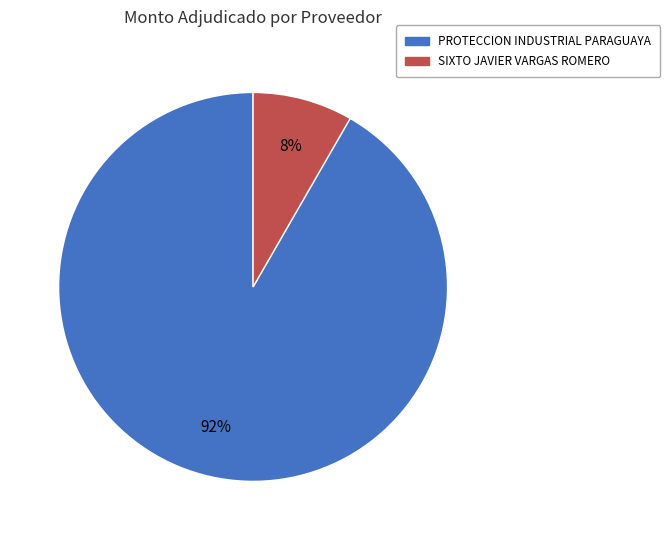

Do SIXTO JAVIER VARGAS ROMERO and PROTECCION INDUSTRIAL PARAGUAYA together represent more than half of the pie?

Yes